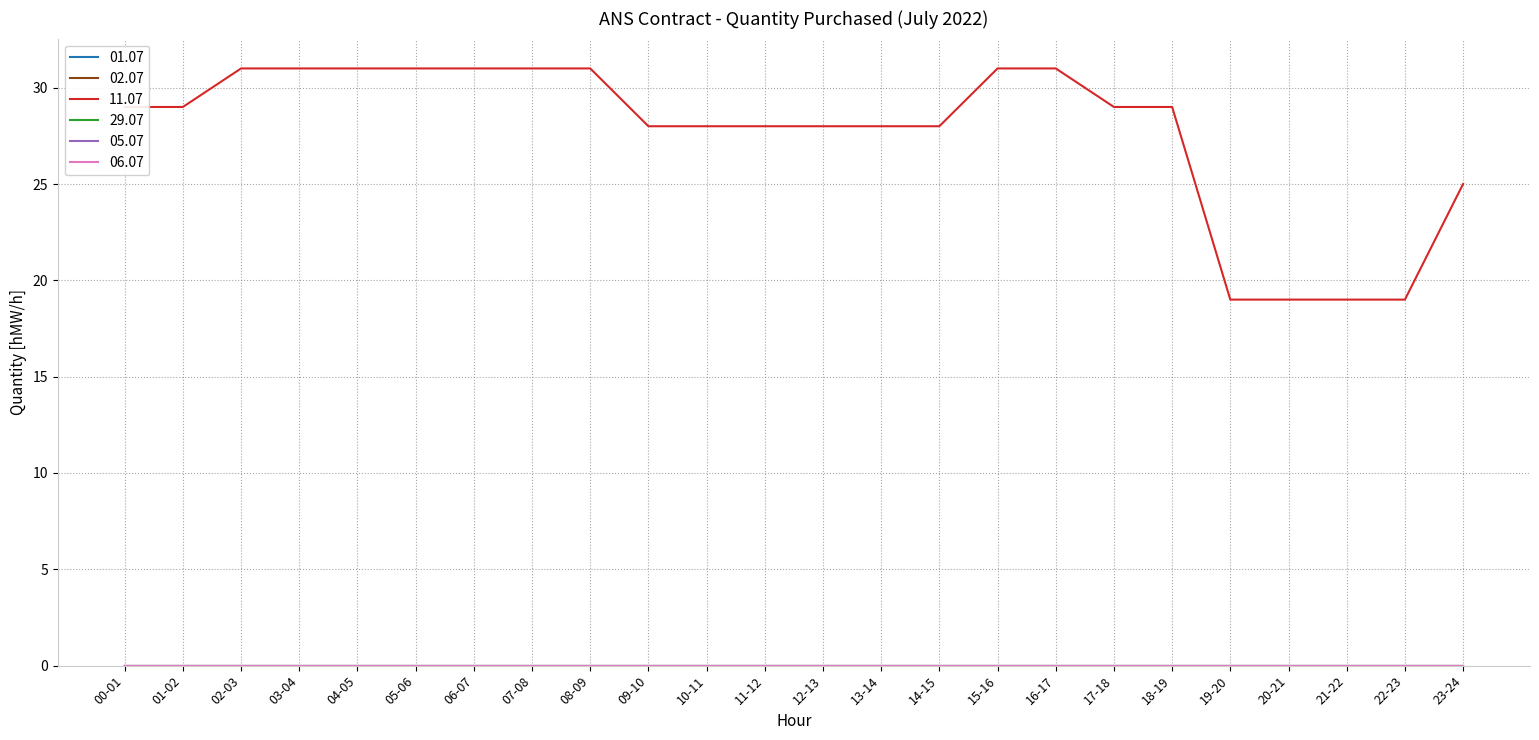

Which series has the largest range (max minus min)?

11.07